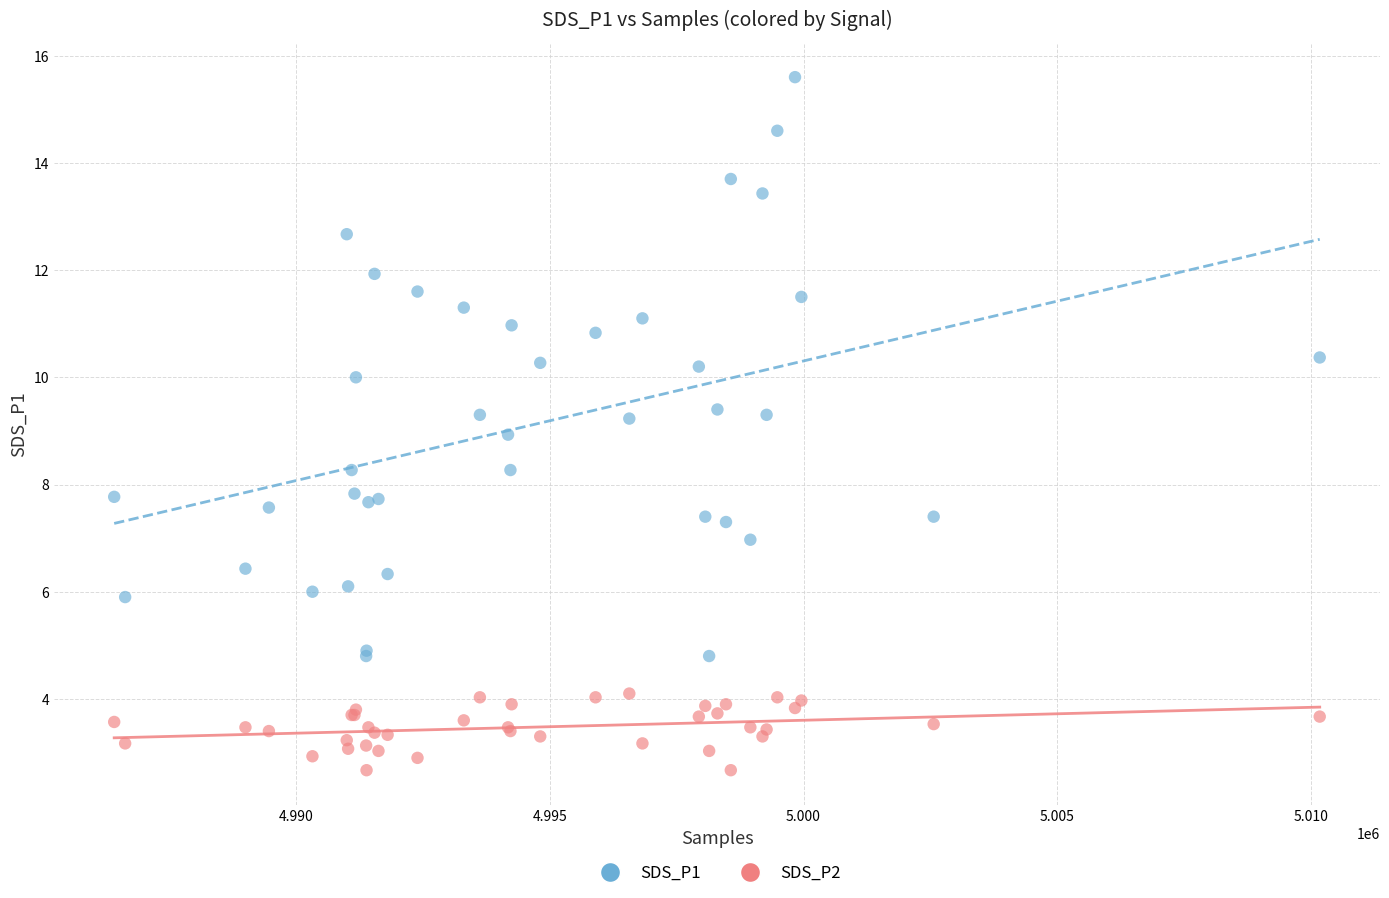

Which series reaches the maximum Y coordinate?

SDS_P1